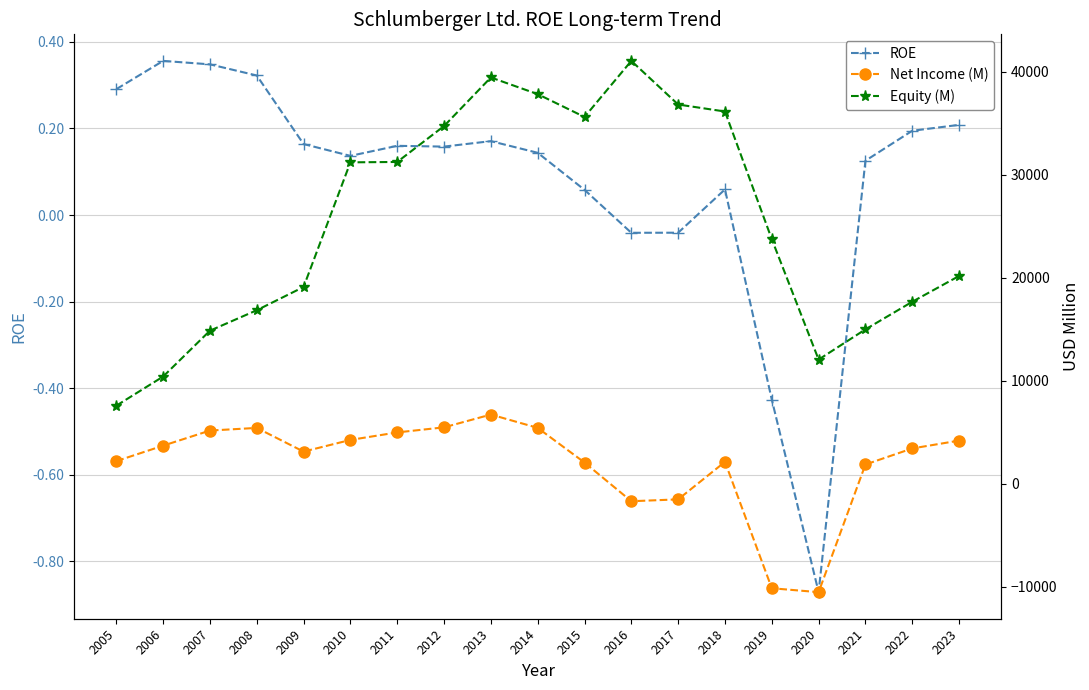

At which label is ROE closest to 0?

2017